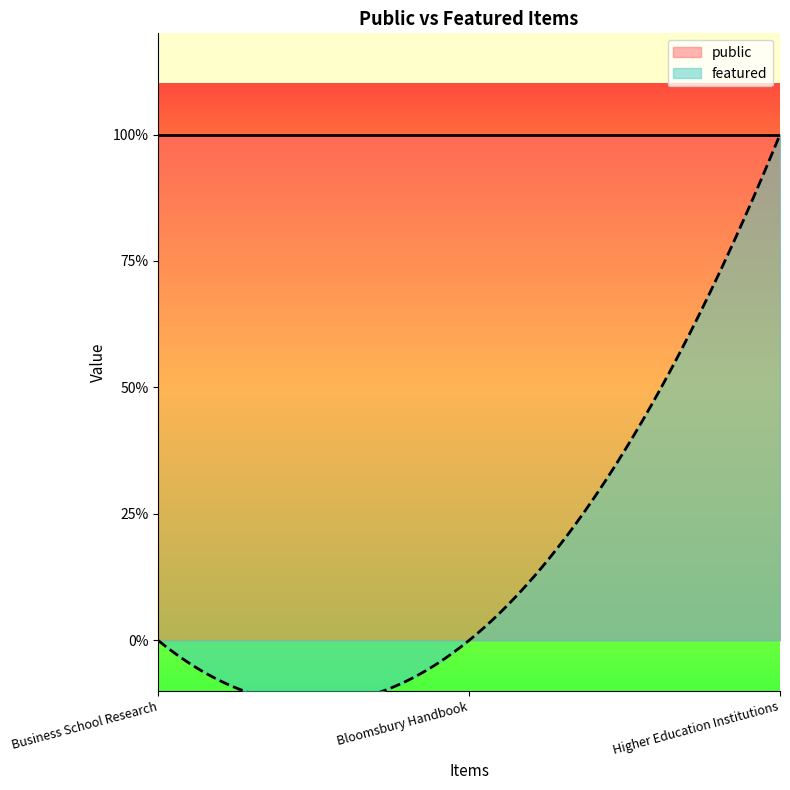

What is the sum of all featured values?

1